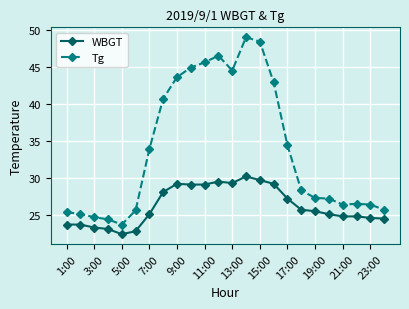

What is the difference between the maximum and minimum values in the Tg series?

25.3